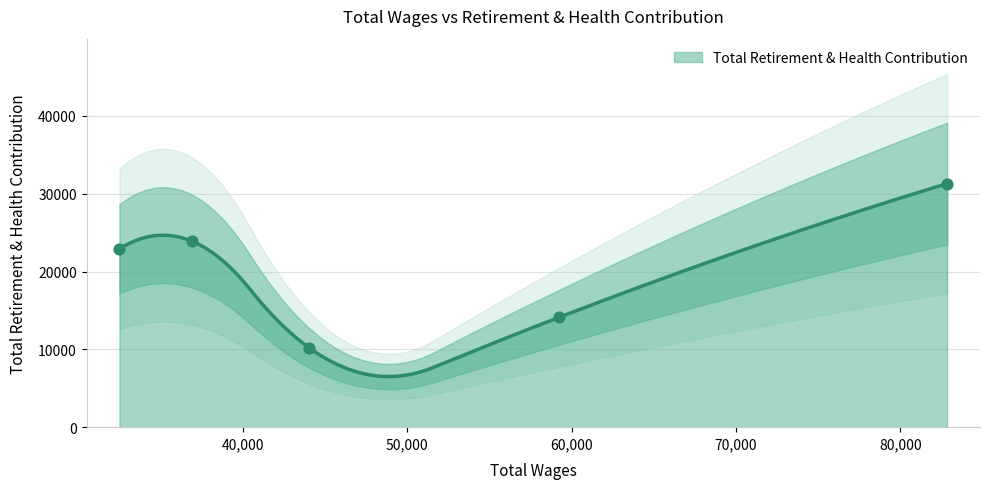

What is the minimum value for Total Retirement & Health Contribution?

6509.8